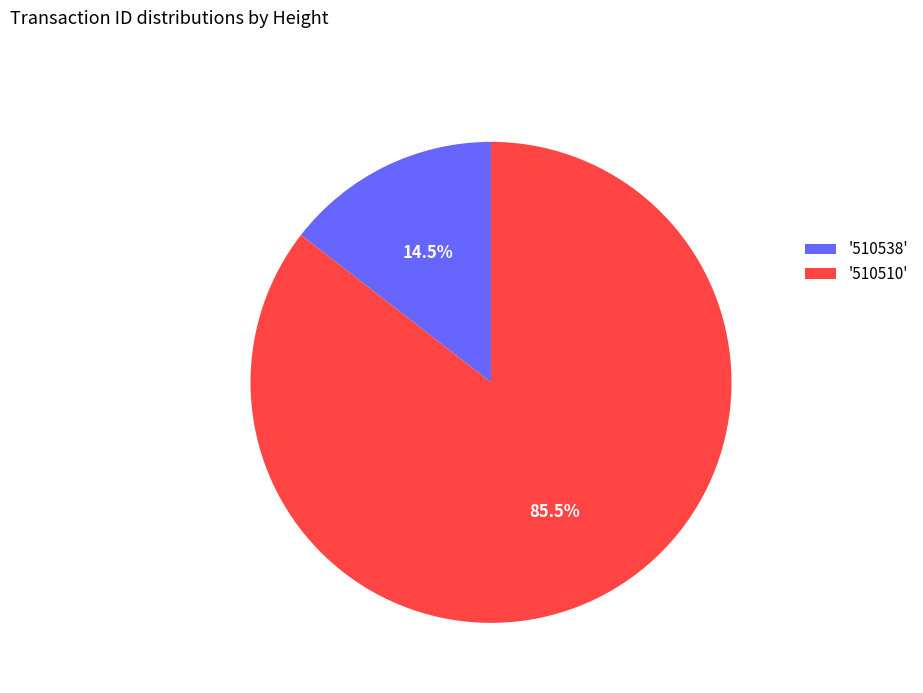

Which slice is the largest?

'510510'